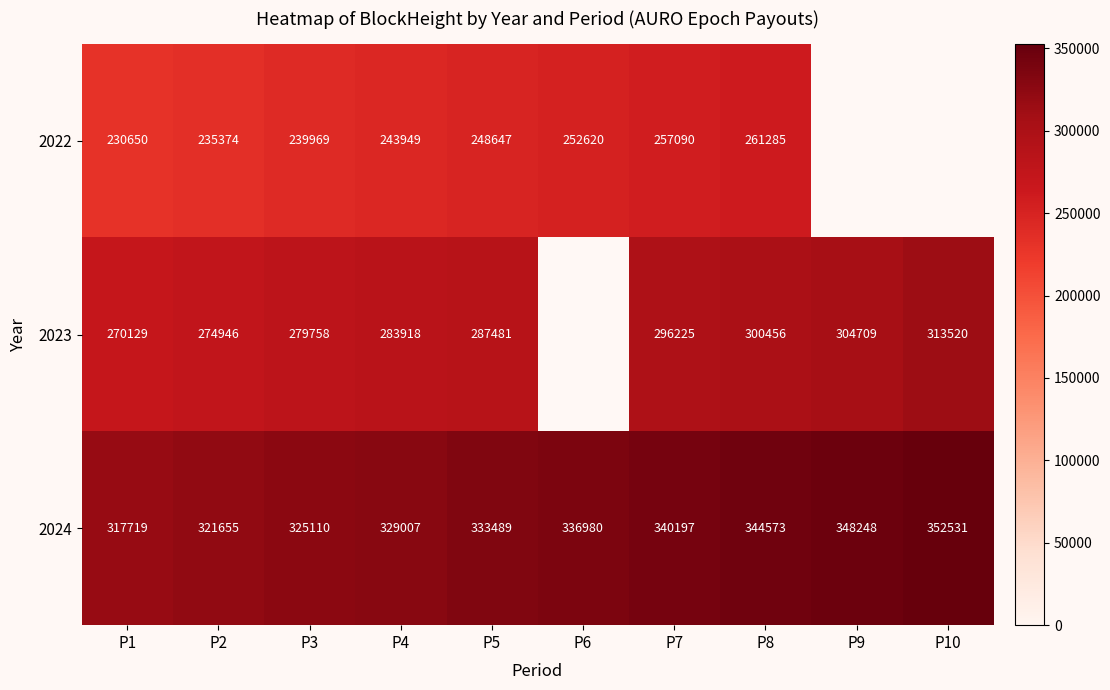

True or false: 2023 has a value of 396423.4 at P2.

False